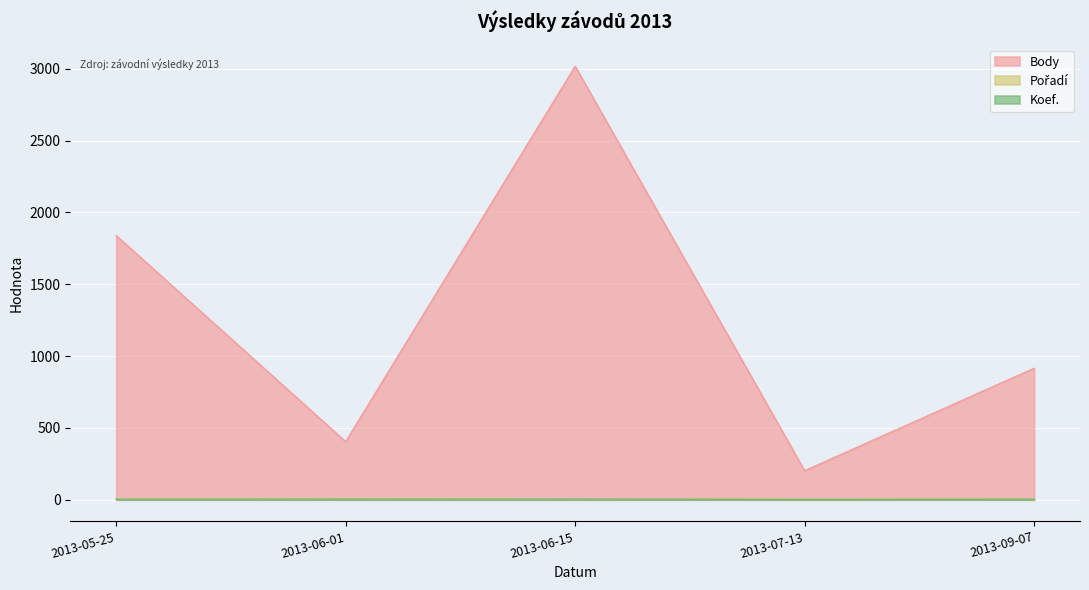

Rank the series at 2013-05-25 from lowest to highest value.

Koef., Pořadí, Body